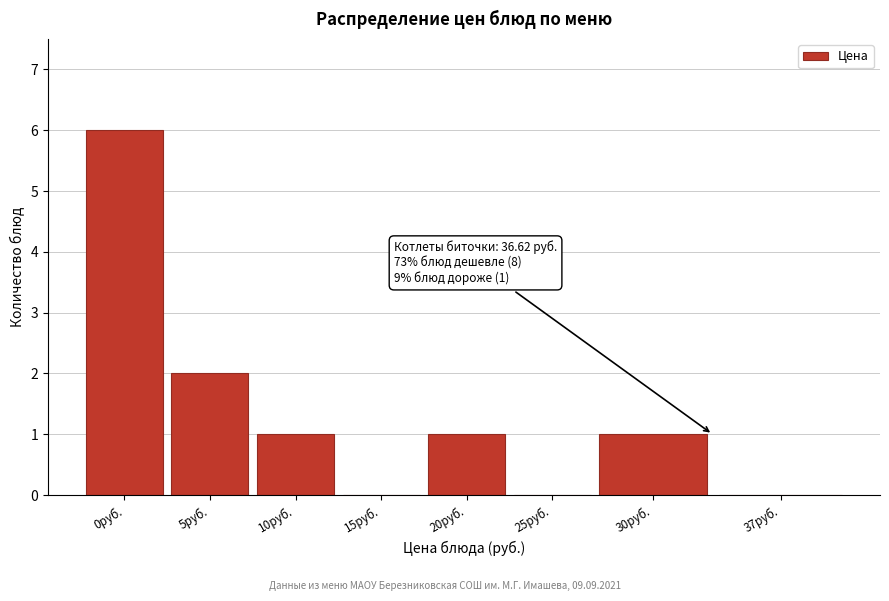

Reading left to right, extract all data points from this chart.

0руб.=6	5руб.=2	10руб.=1	15руб.=0	20руб.=1	25руб.=0	30руб.=1	37руб.=0